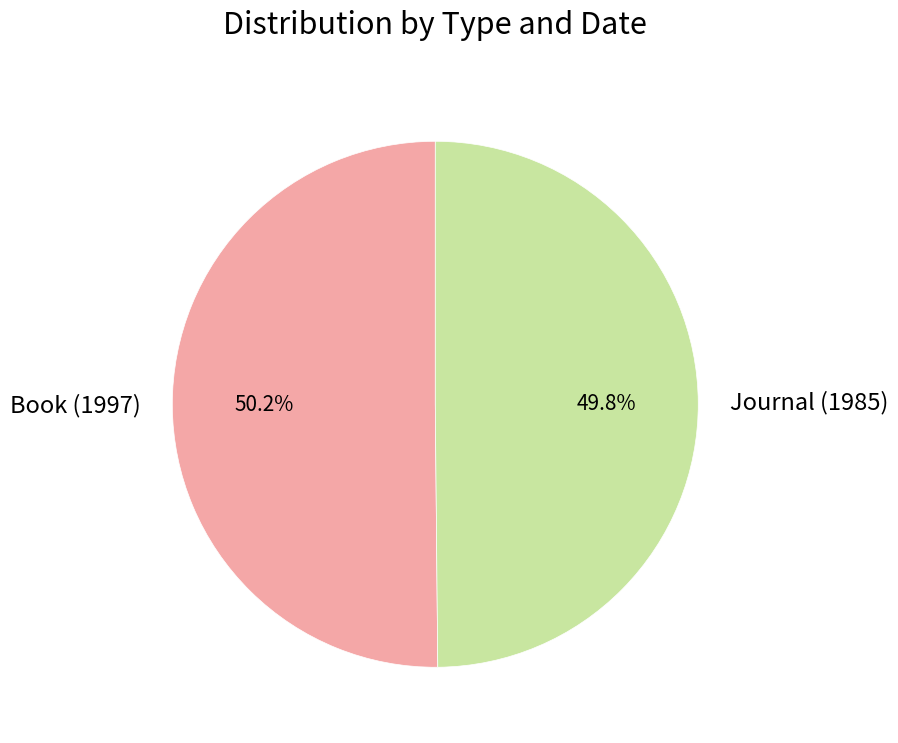

What is the ratio of the value at Book (1997) to the value at Journal (1985)?

1.0